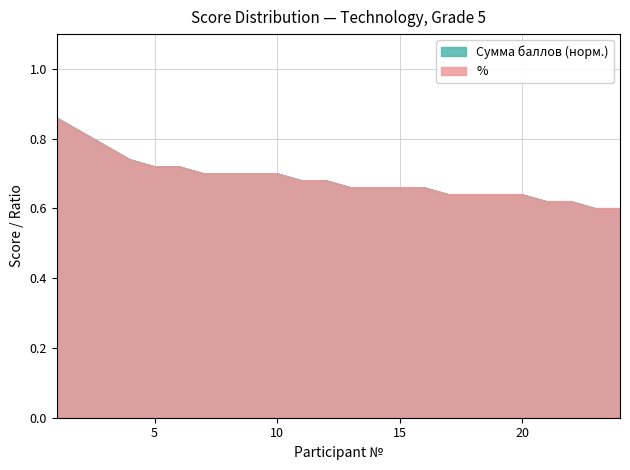

The Сумма баллов series shows 0.6 at 23. True or false?

True